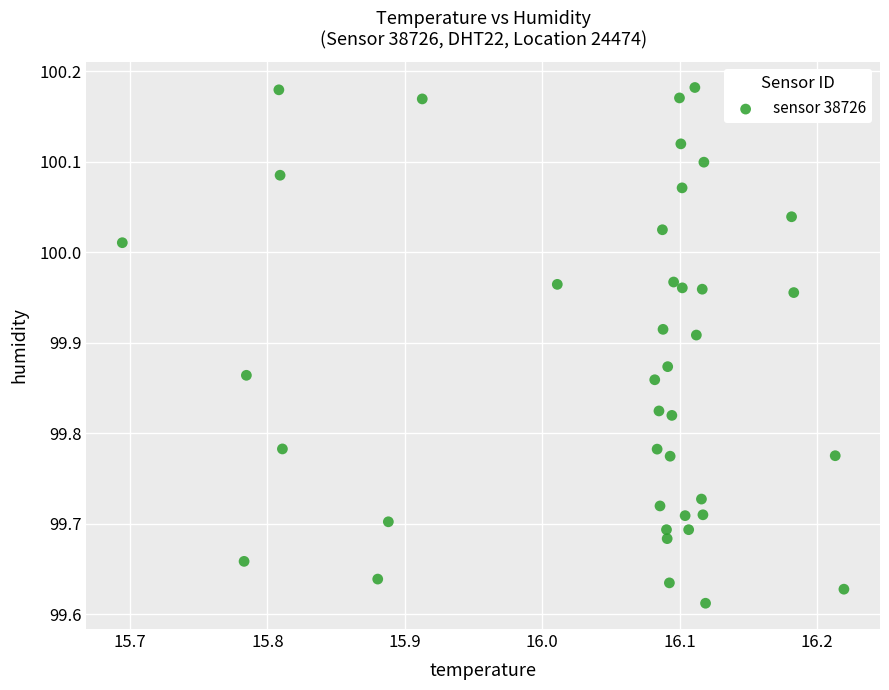

What is the range of Y values (max minus min)?

0.6